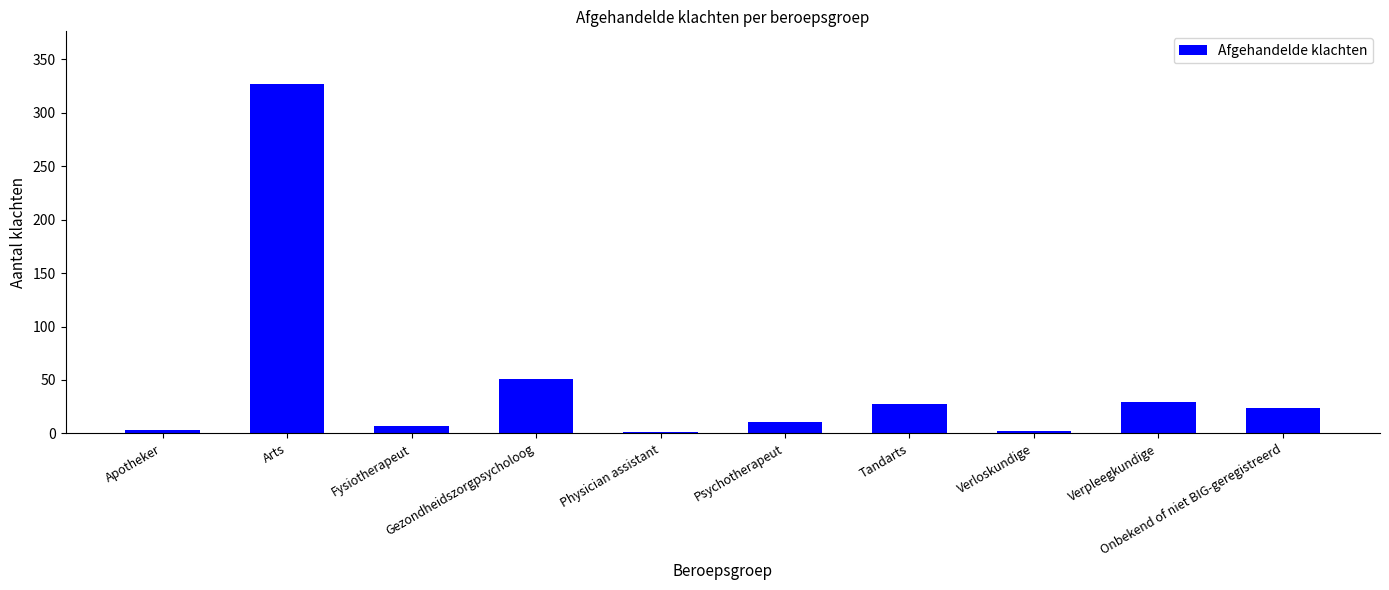

Count the number of categories in the chart.

10